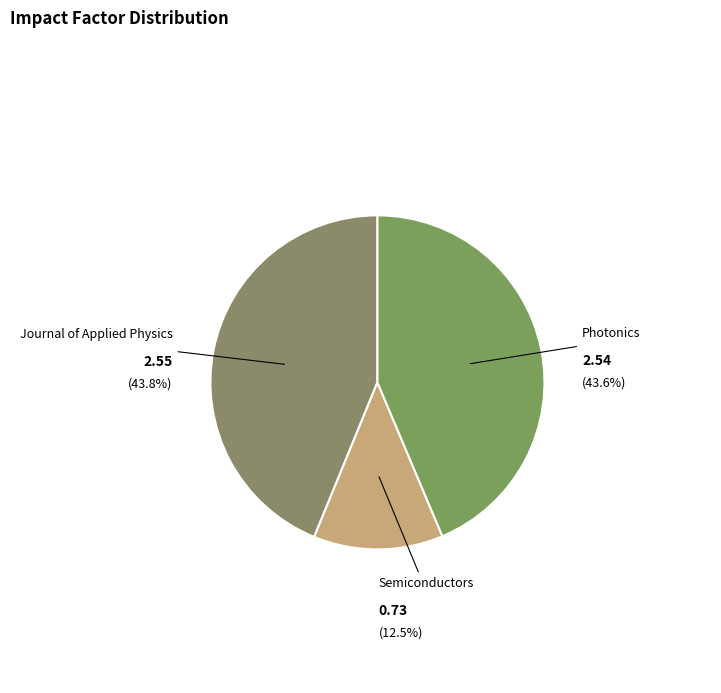

Count the number of slices in the pie.

3